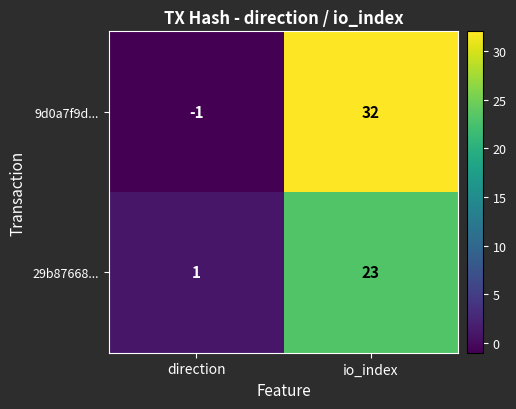

Which series changed the most between direction and io_index?

9d0a7f9d...